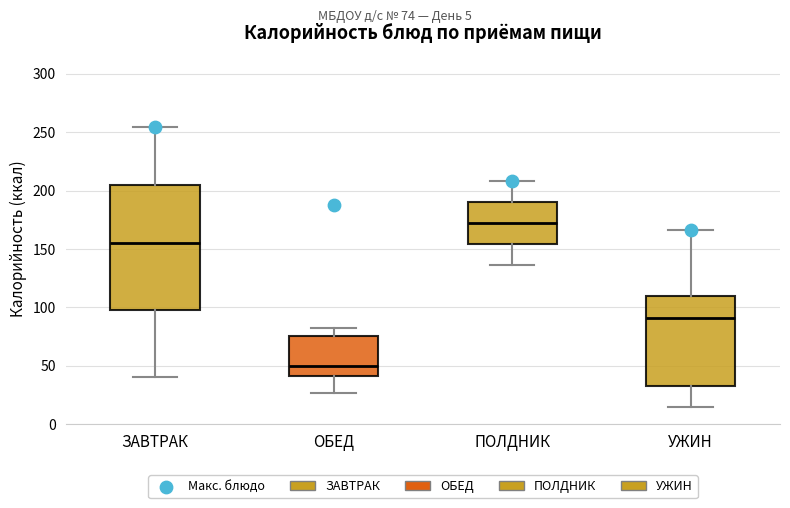

Which box's median line is the lowest?

ОБЕД